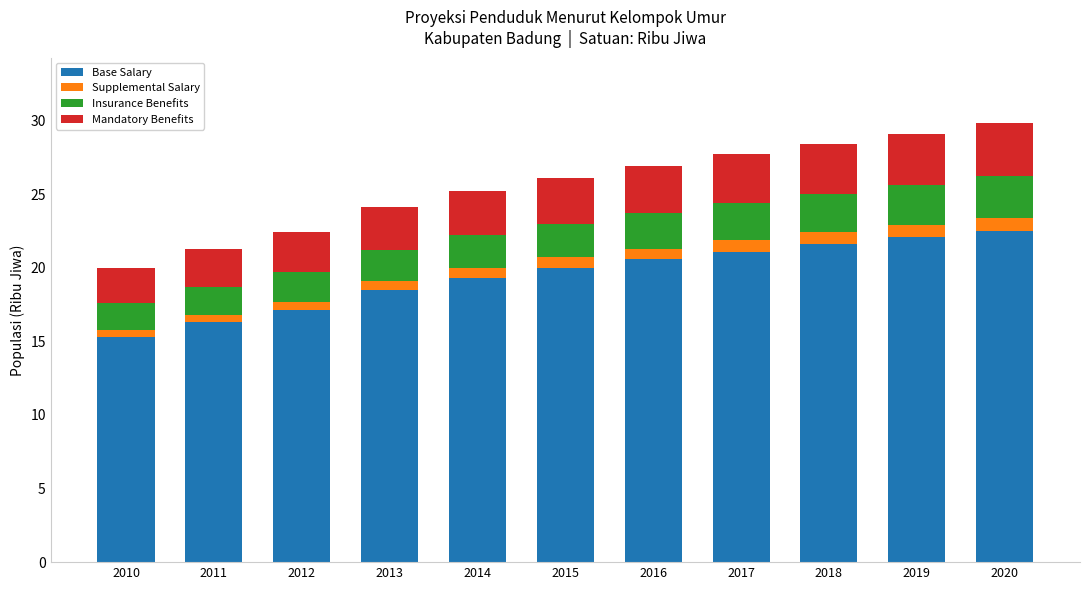

Count the number of data series in this chart.

4